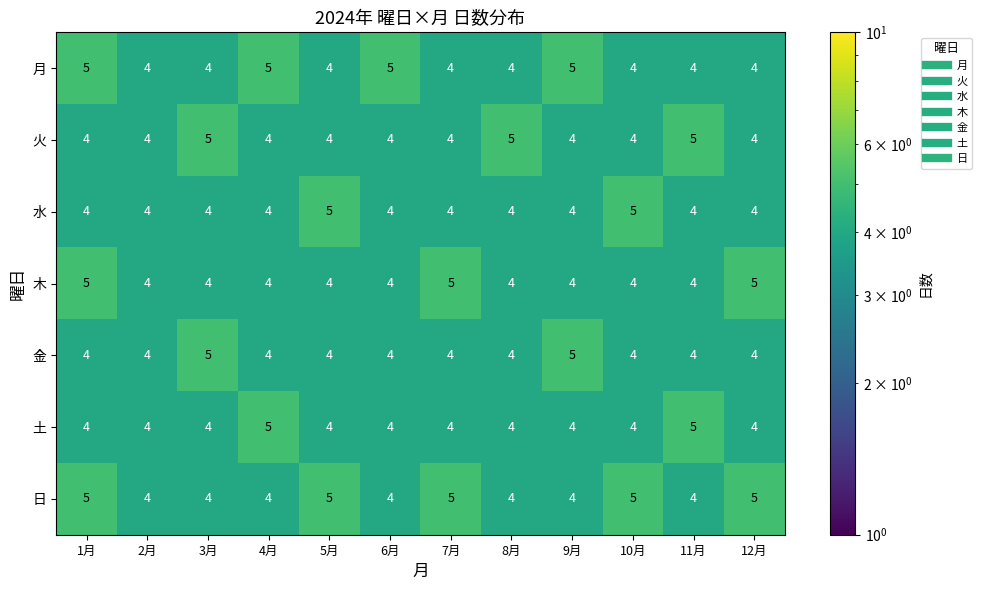

What is the maximum value shown in the chart?

5